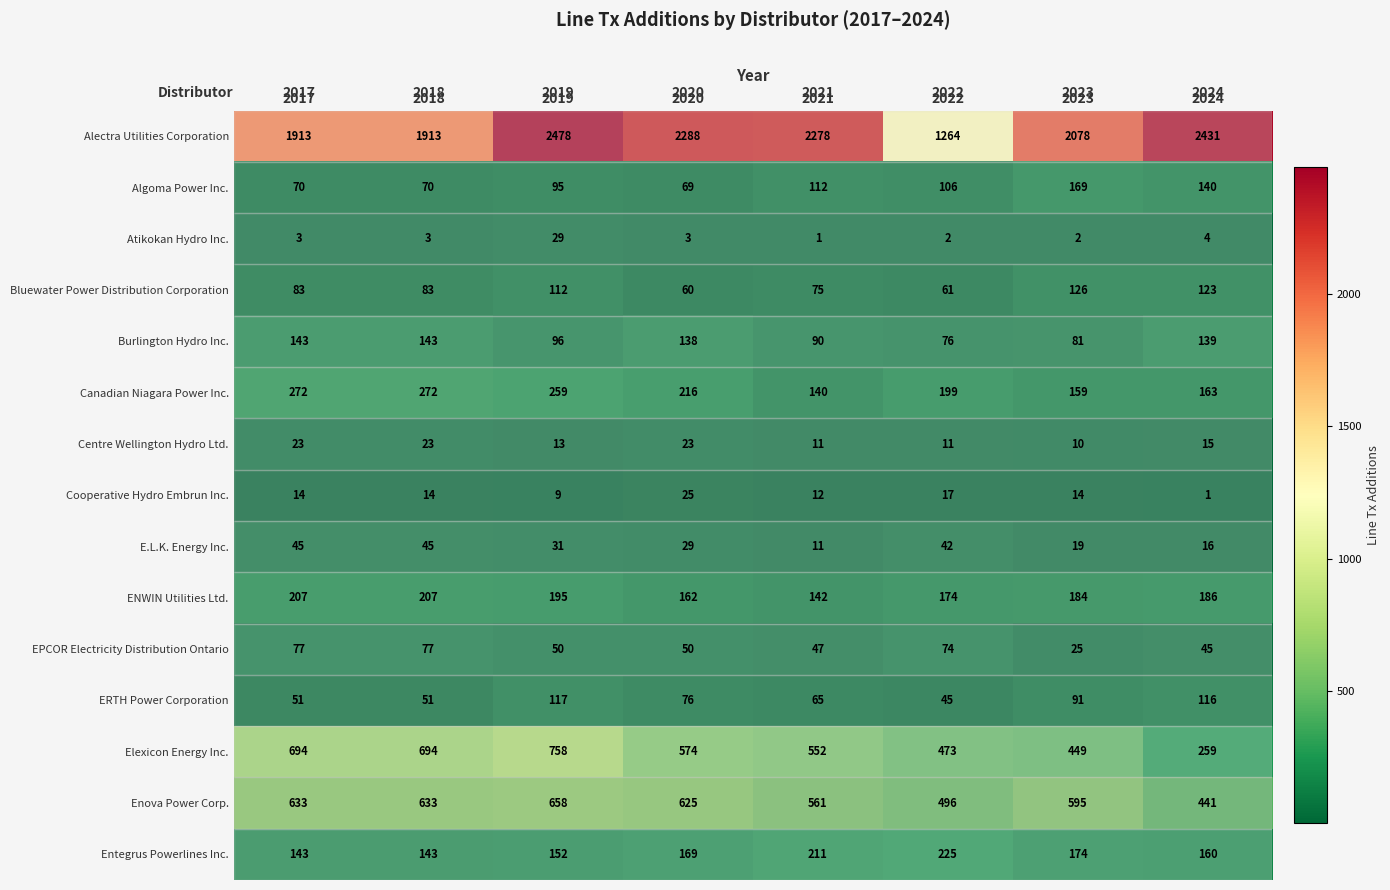

What is the difference between the Bluewater Power Distribution Corporation values at 2023 and 2021?

51